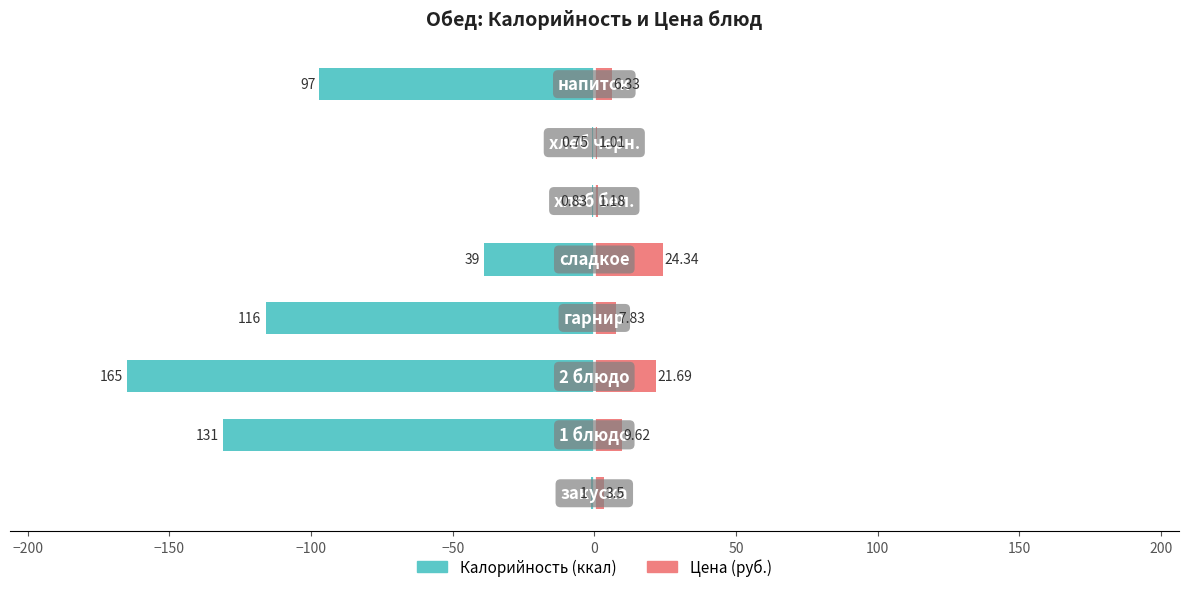

What is the average value of the Калорийность series?

-68.8